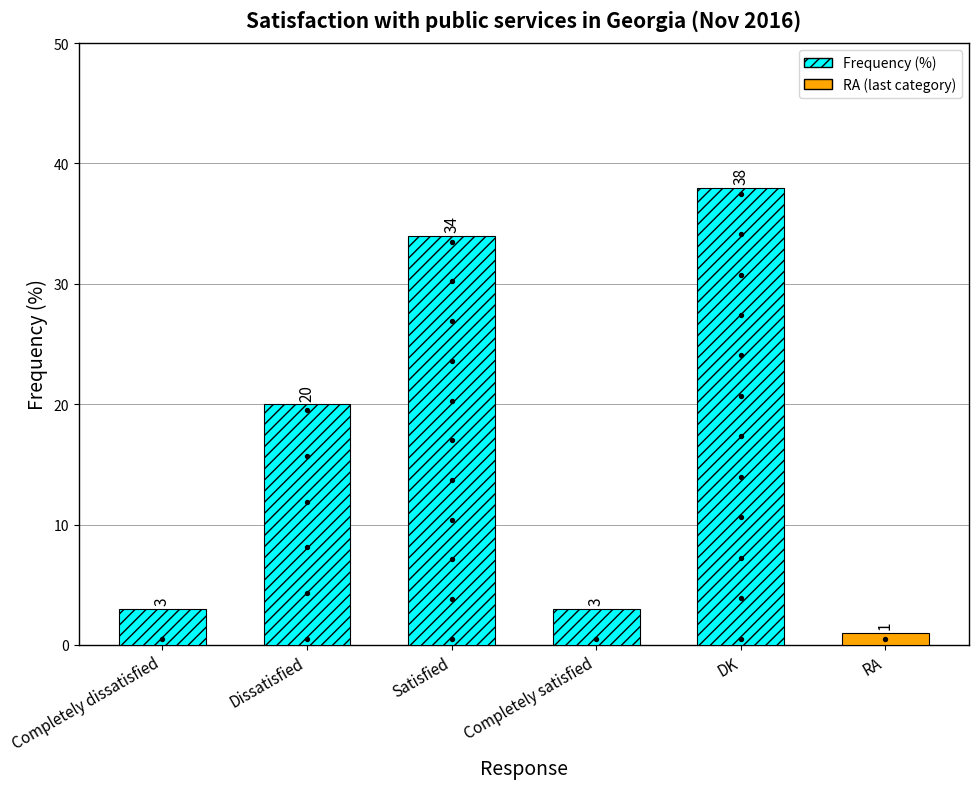

What is the change in value from Satisfied to DK?

+4